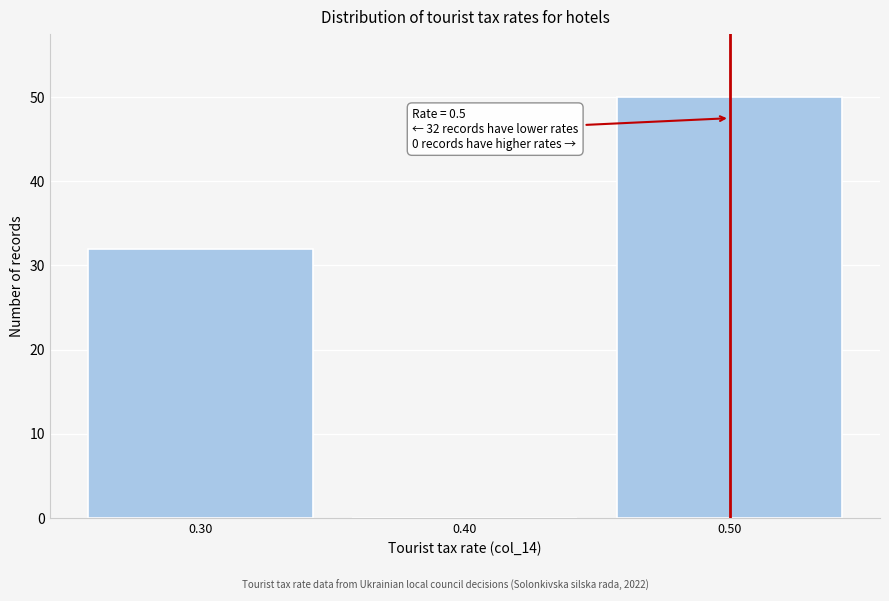

Which range on the x-axis has the tallest bar?

0.45 to 0.55